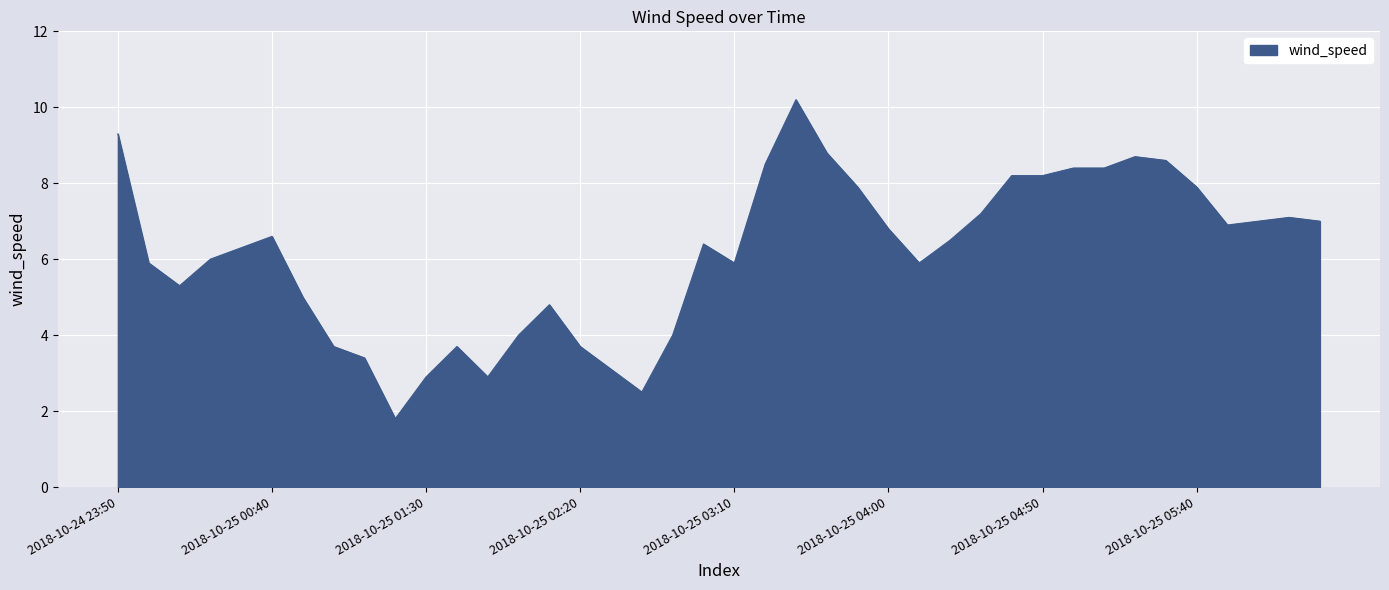

What is the sum of all values?

245.4